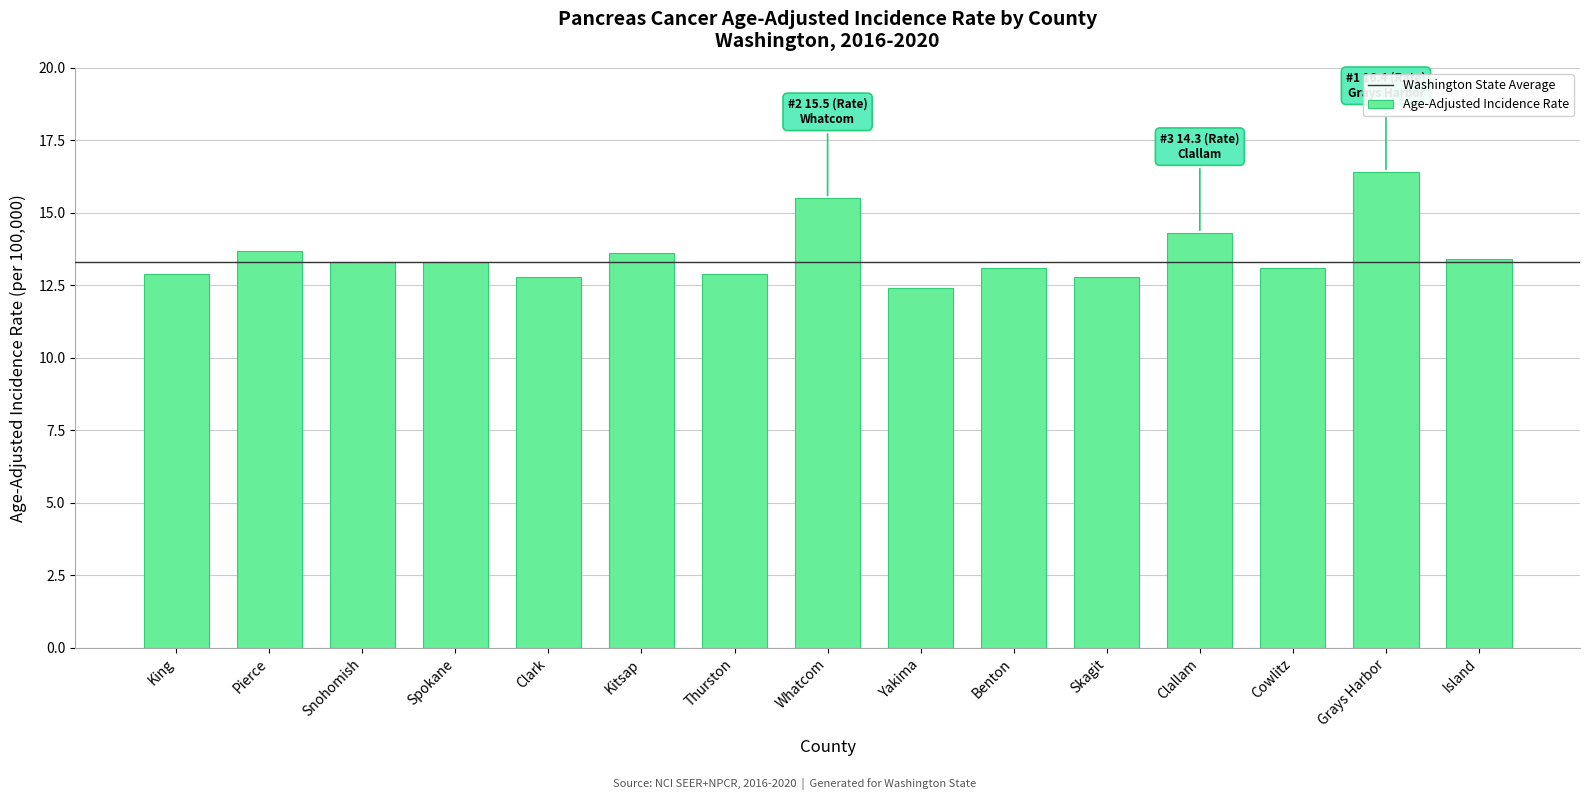

Where does the data first go above 13?

Pierce